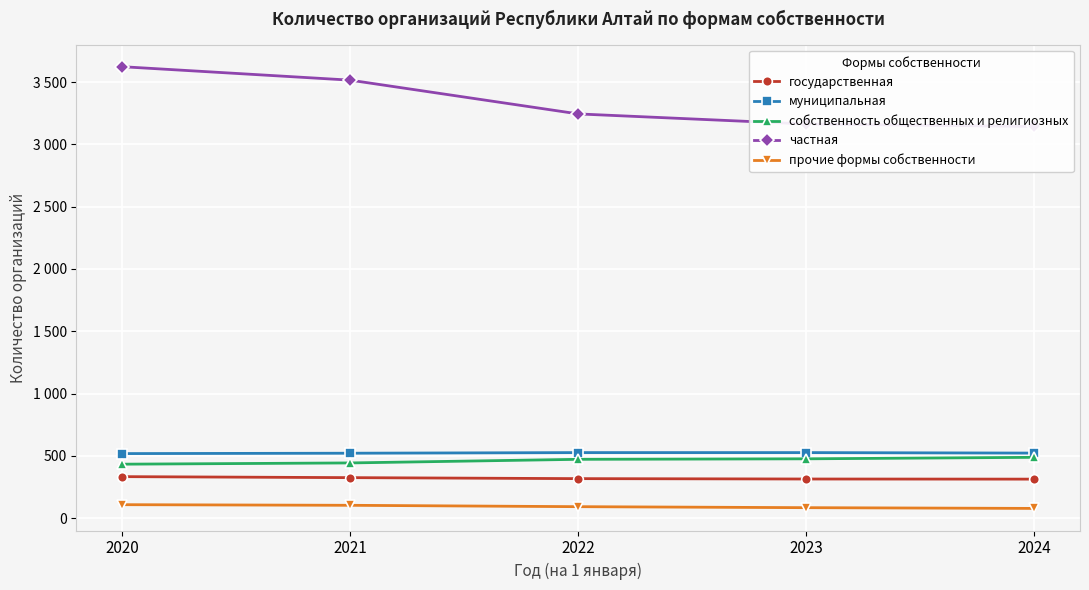

Rank the categories by государственная value from lowest to highest.

2024, 2023, 2022, 2021, 2020